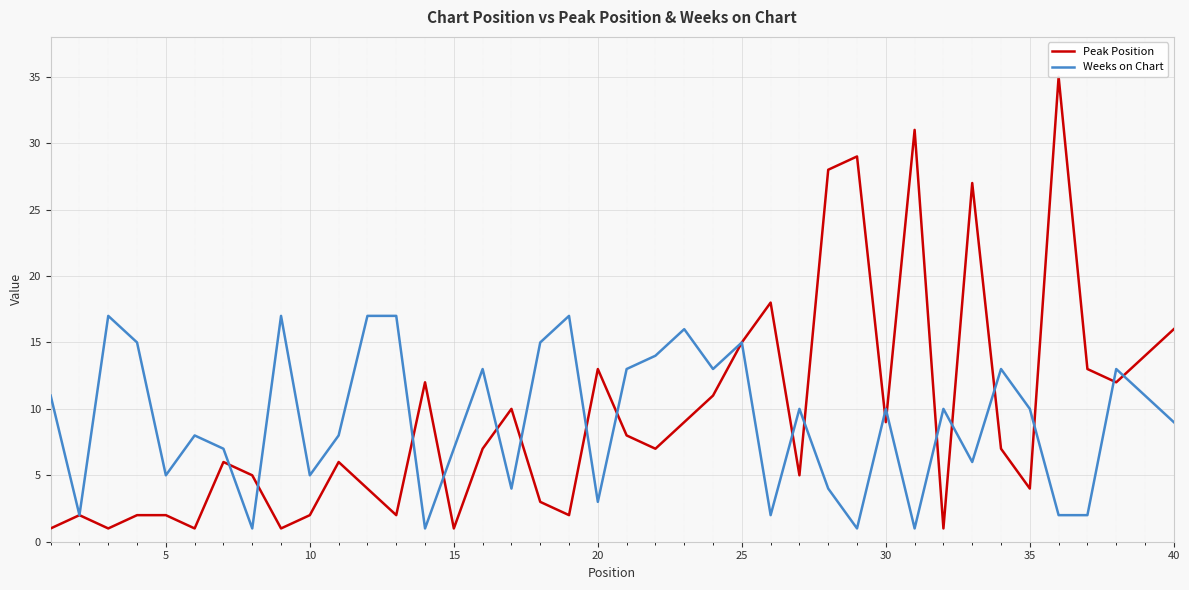

Which series has the widest spread of values?

Peak Position